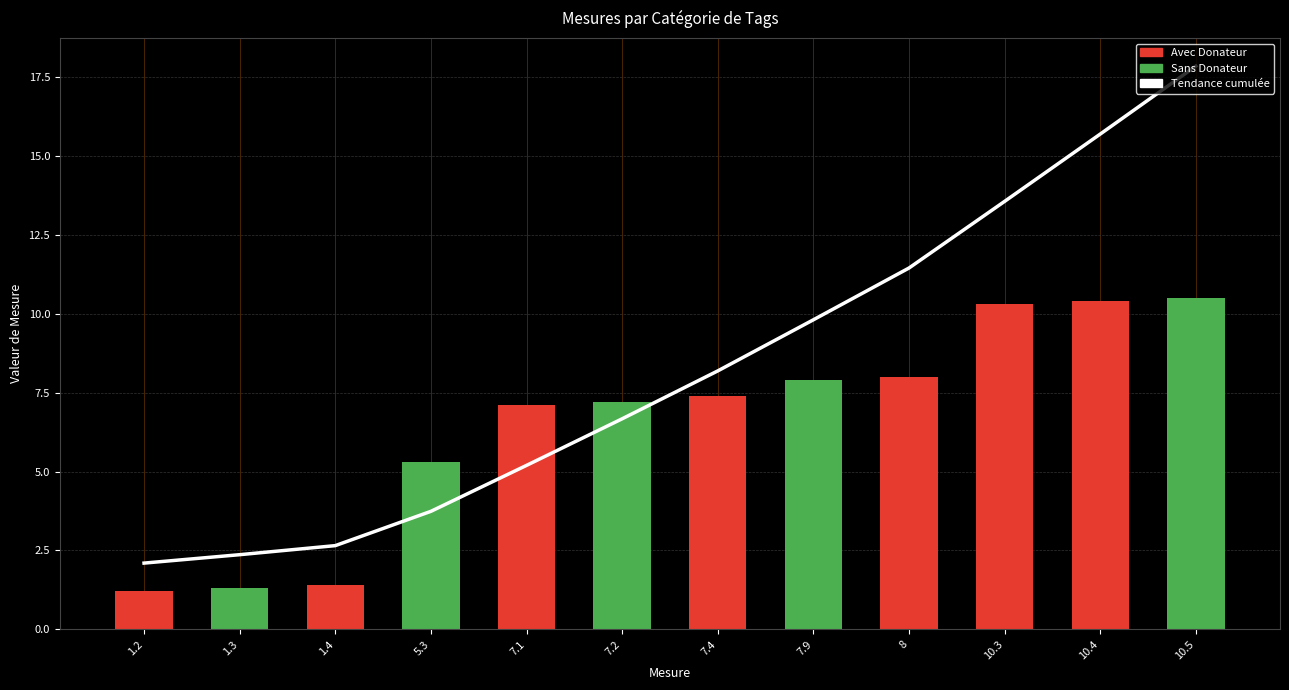

Reading left to right, extract all data points from this chart.

1.2=2.1	1.3=2.4	1.4=2.7	5.3=3.7	7.1=5.2	7.2=6.7	7.4=8.2	7.9=9.8	8=11.5	10.3=13.6	10.4=15.7	10.5=17.9